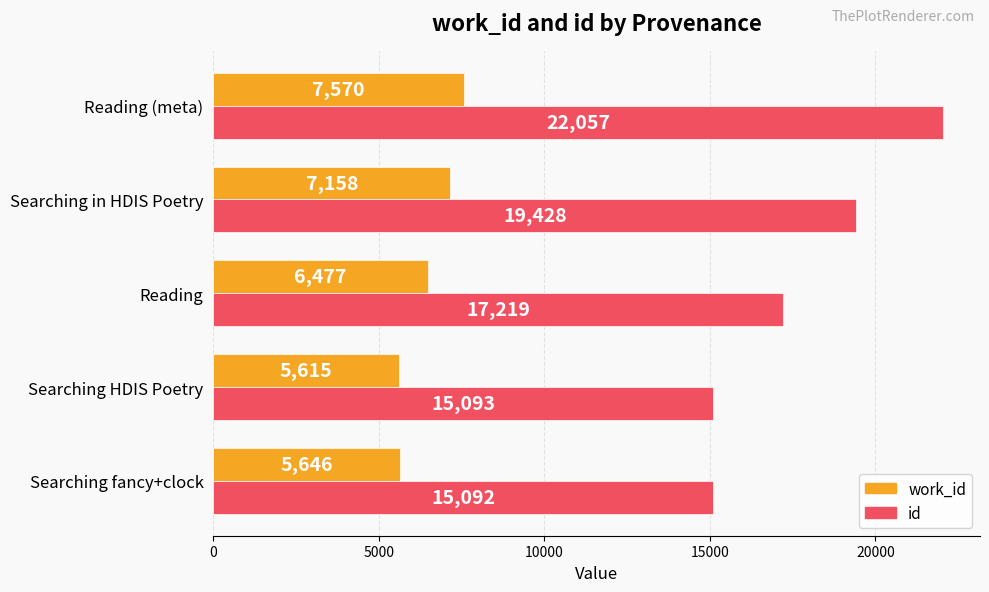

At how many categories does at least one series exceed 7825?

5